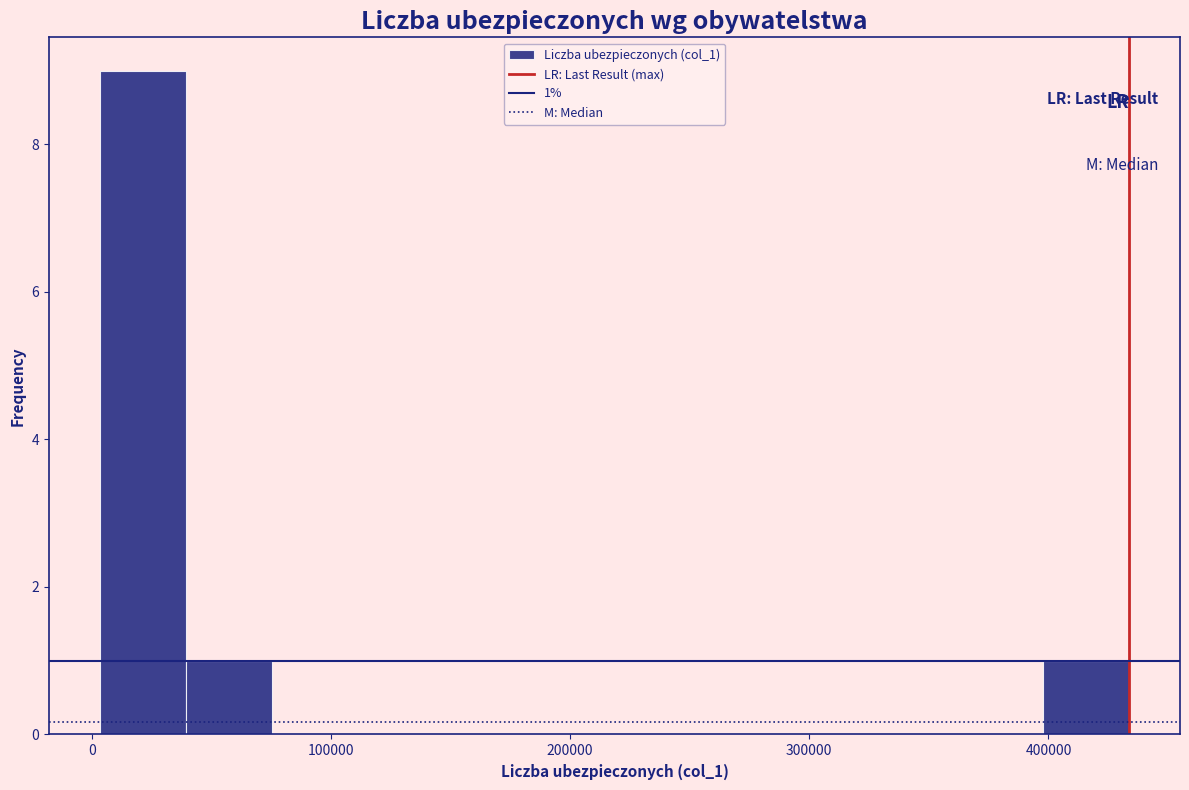

Around what value on the x-axis is the tallest bar? Give the approximate position of its centre, as read against the axis.

20000